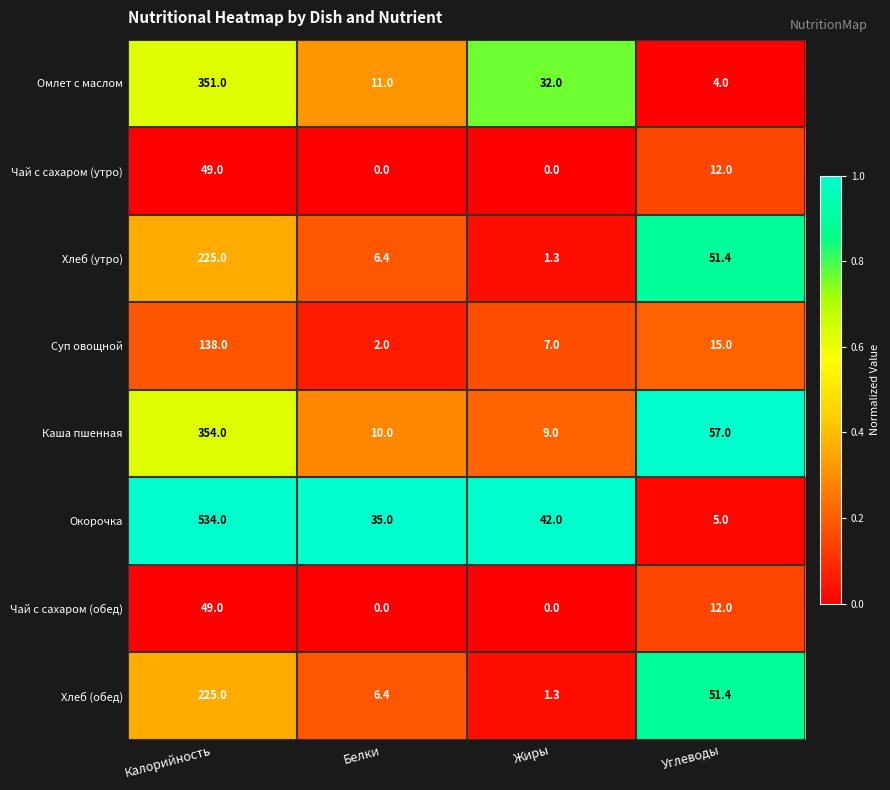

Is the value of Хлеб (обед) at Жиры greater than the value of Чай с сахаром (утро) at Калорийность?

No